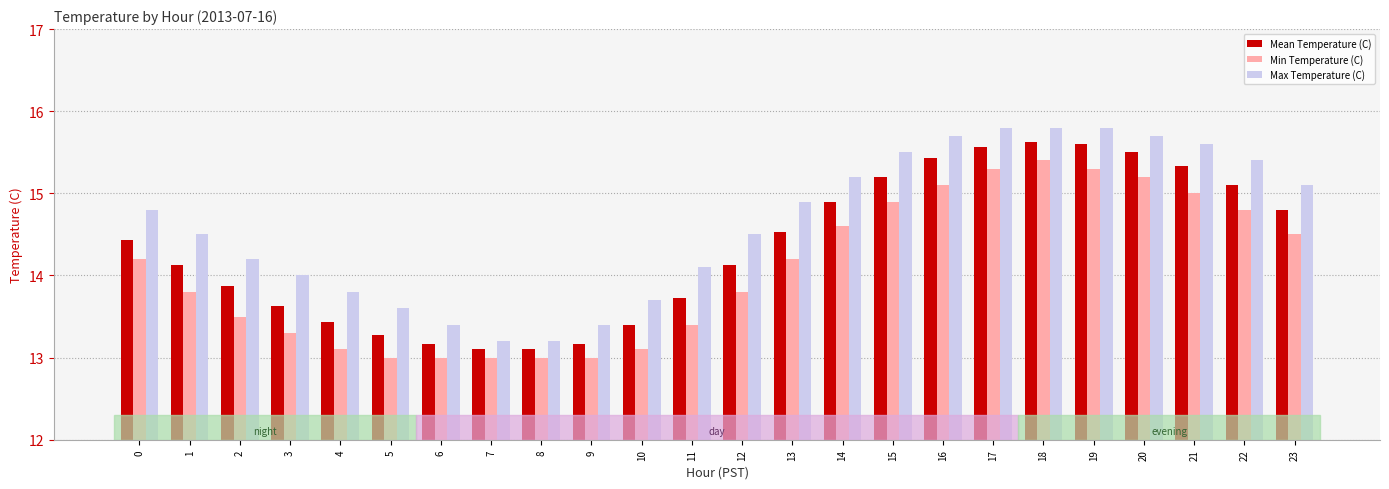

What is the difference between the Max Temperature (C) values at 16 and 10?

2.0